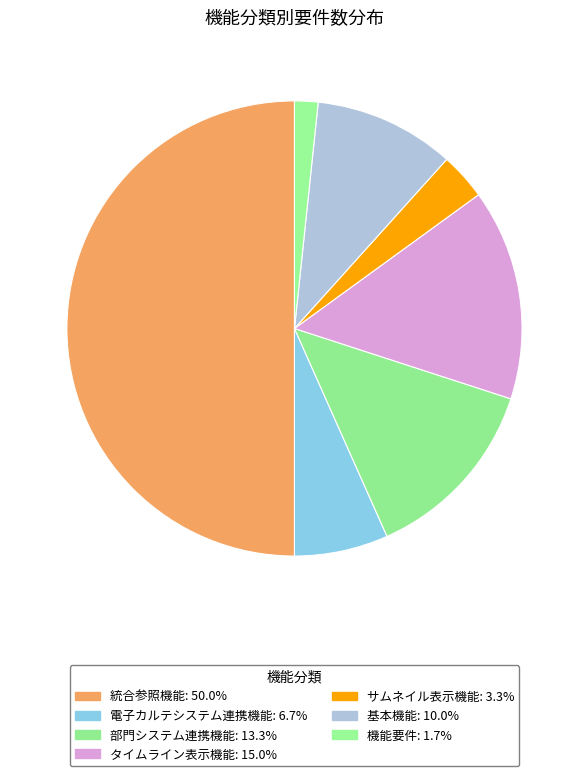

What percentage is the 部門システム連携機能 slice, to the nearest percent?

13%